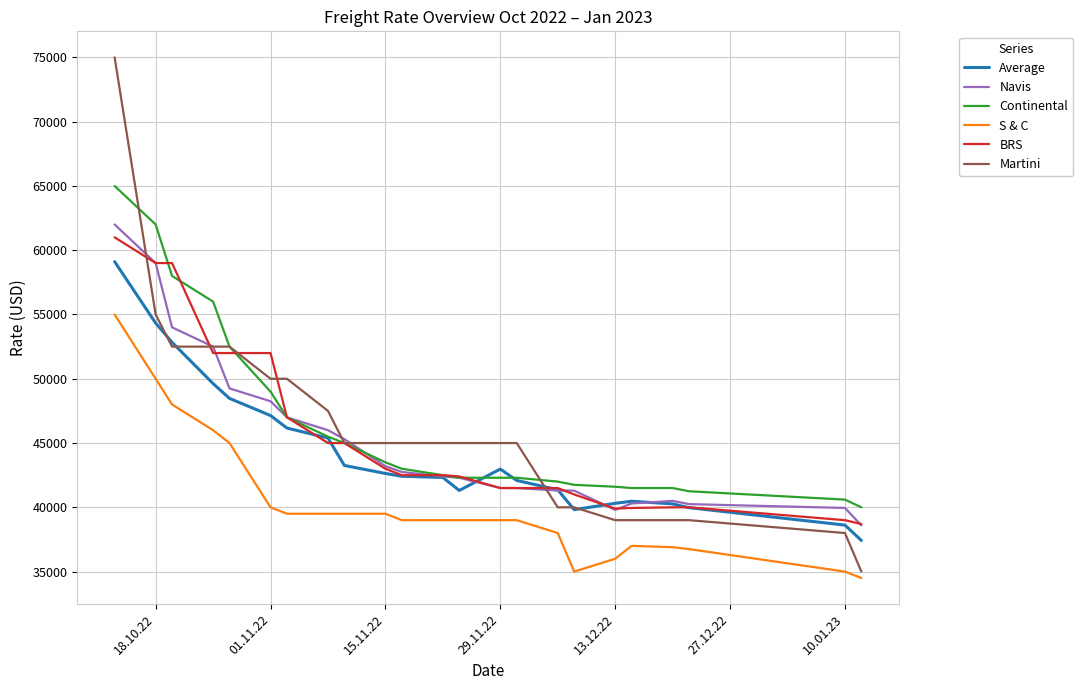

What is the minimum value shown in the chart?

34500